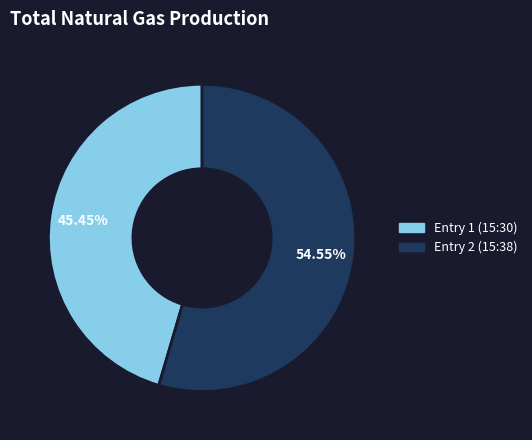

Is the sum of Entry 1 (15:30) and Entry 2 (15:38) greater than half?

Yes